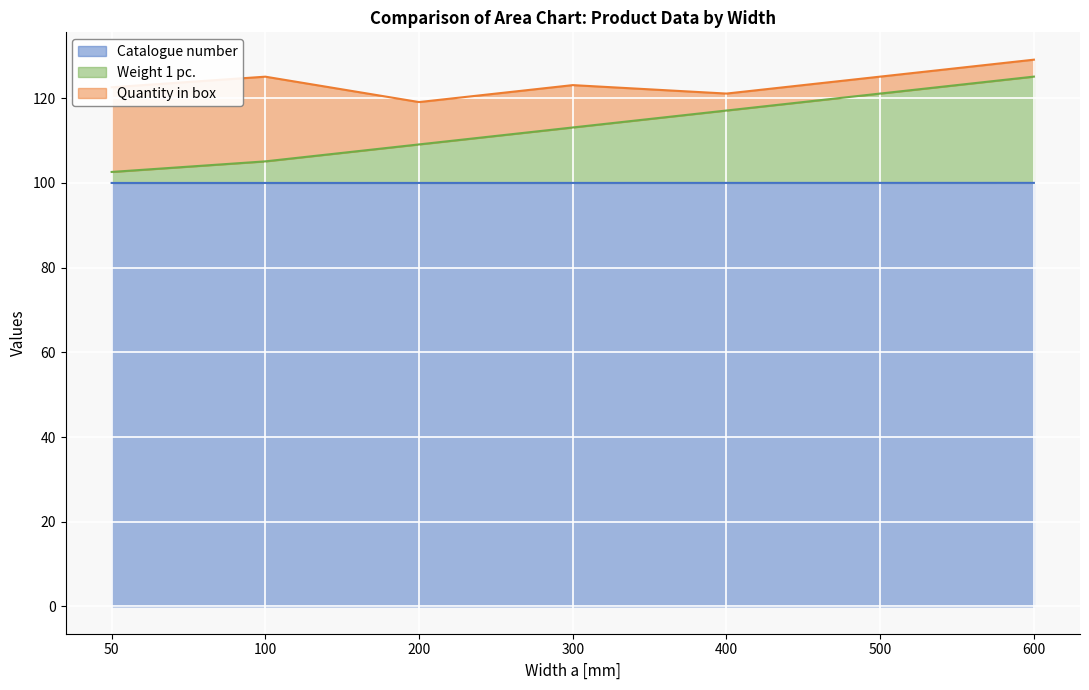

At which label is Weight 1 pc. closest to 113?

300